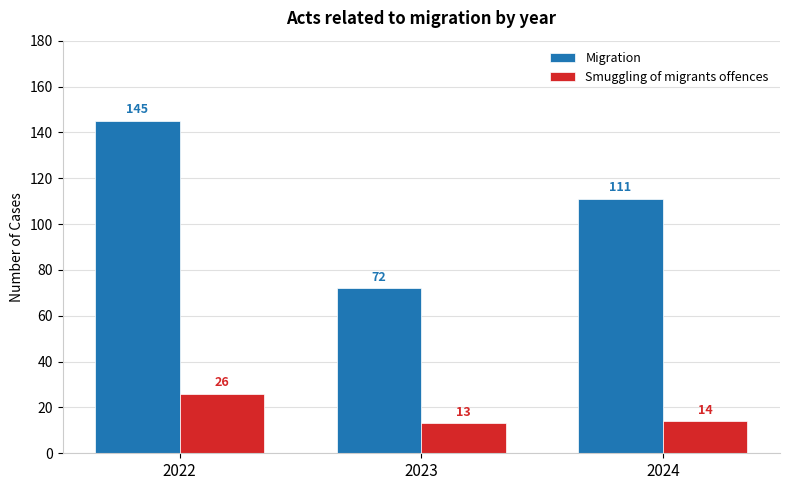

What are all the series names shown in the legend?

Migration, Smuggling of migrants offences